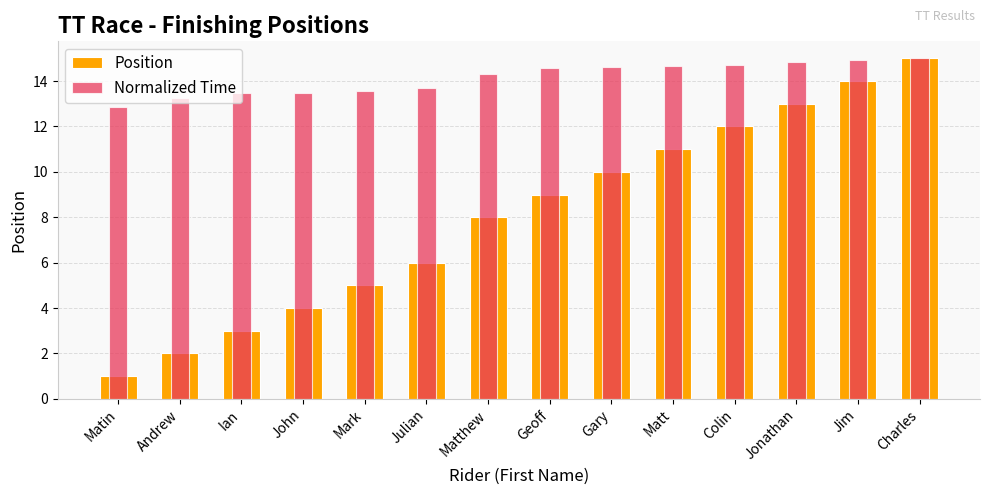

Between John and Matthew, which is larger?

Matthew